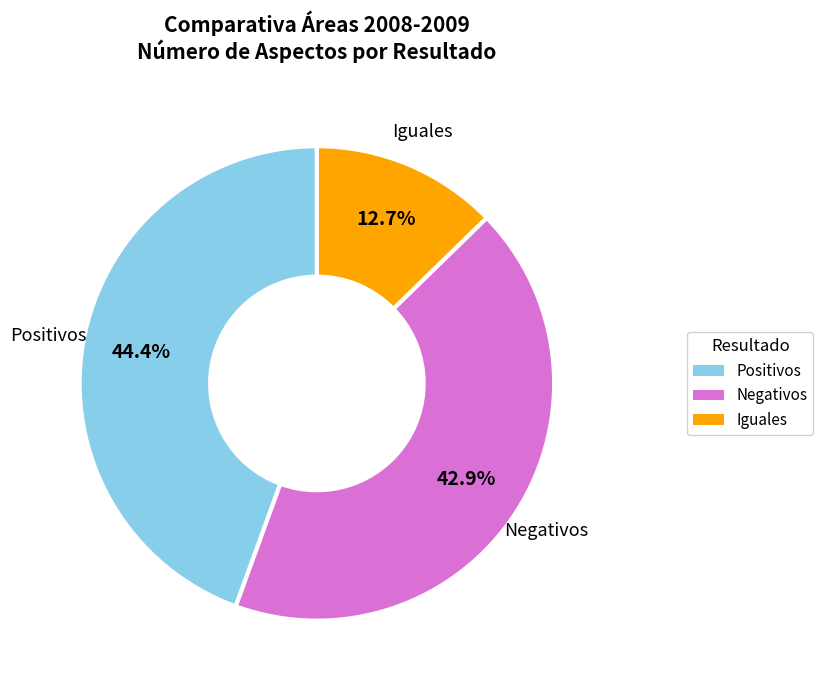

Is there a majority slice in this chart?

No